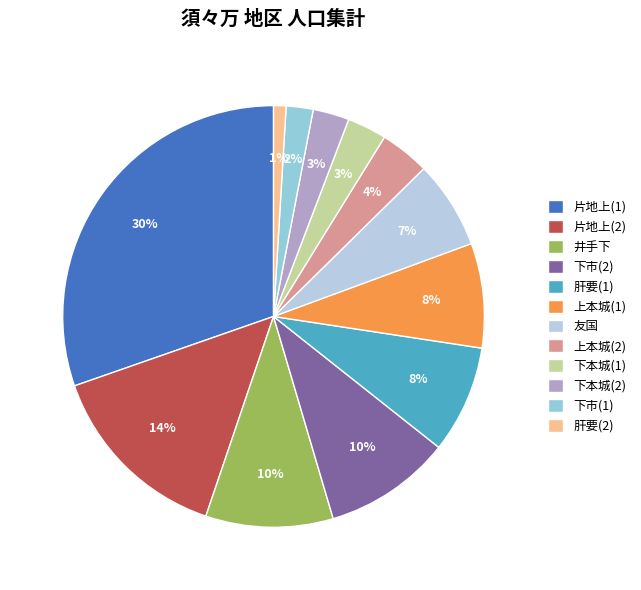

Count the number of slices in the pie.

12